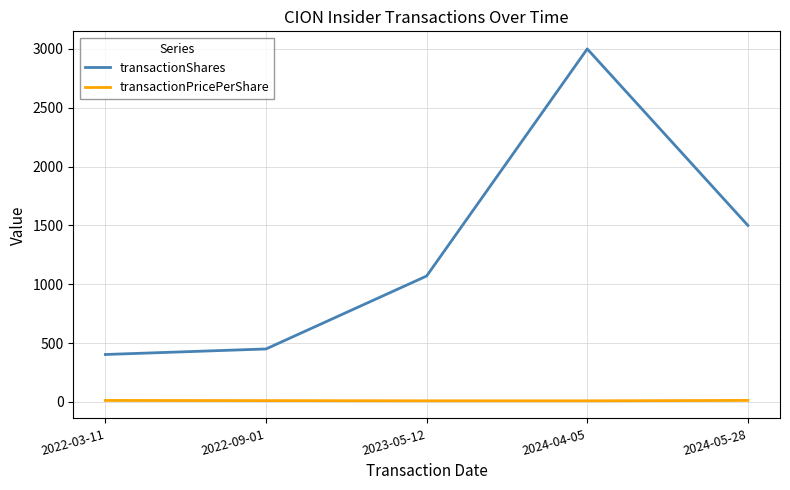

List the series in order of their overall mean, lowest first.

transactionPricePerShare, transactionShares